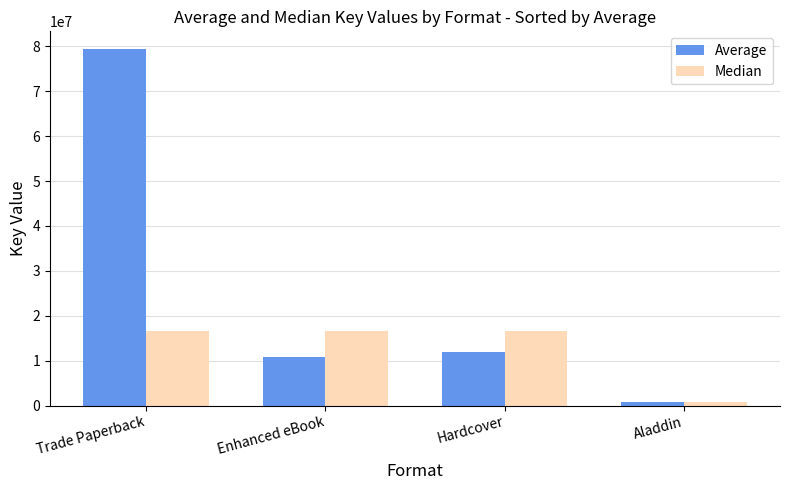

What is the difference between the maximum and minimum values in the Average series?

78653718.3